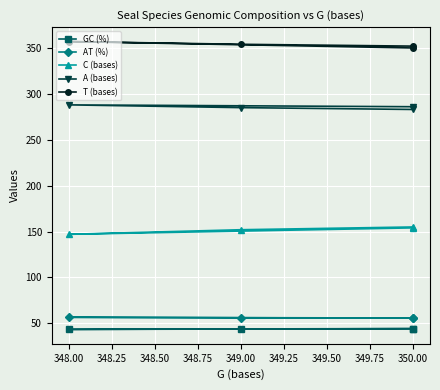

True or false: T (bases) and A (bases) cross at least once.

False